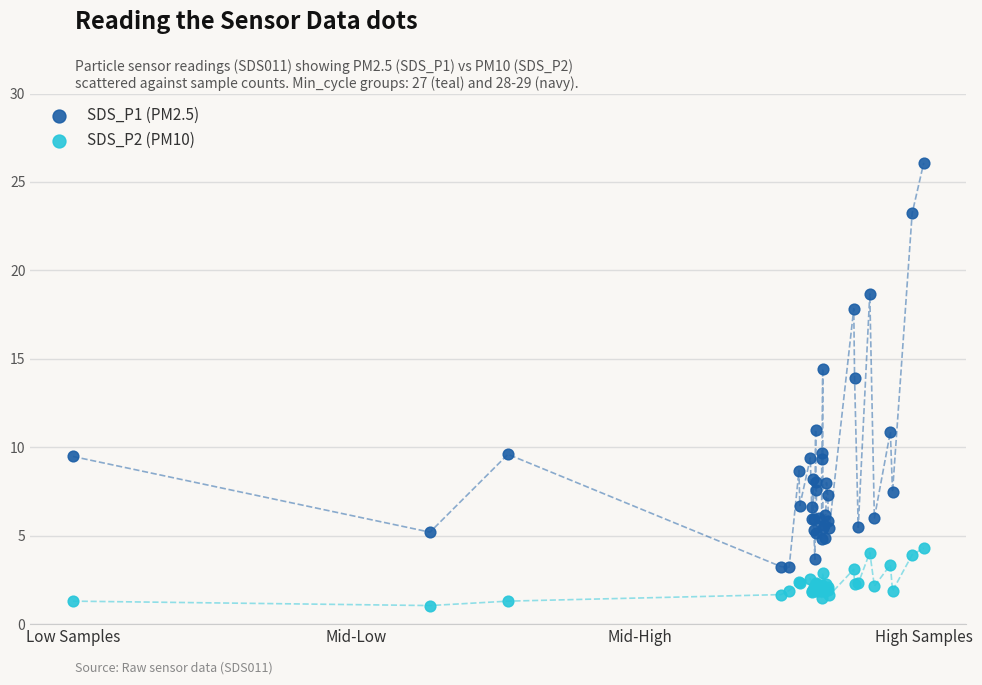

Which series contains the lowest Y value?

SDS_P2 (PM10)